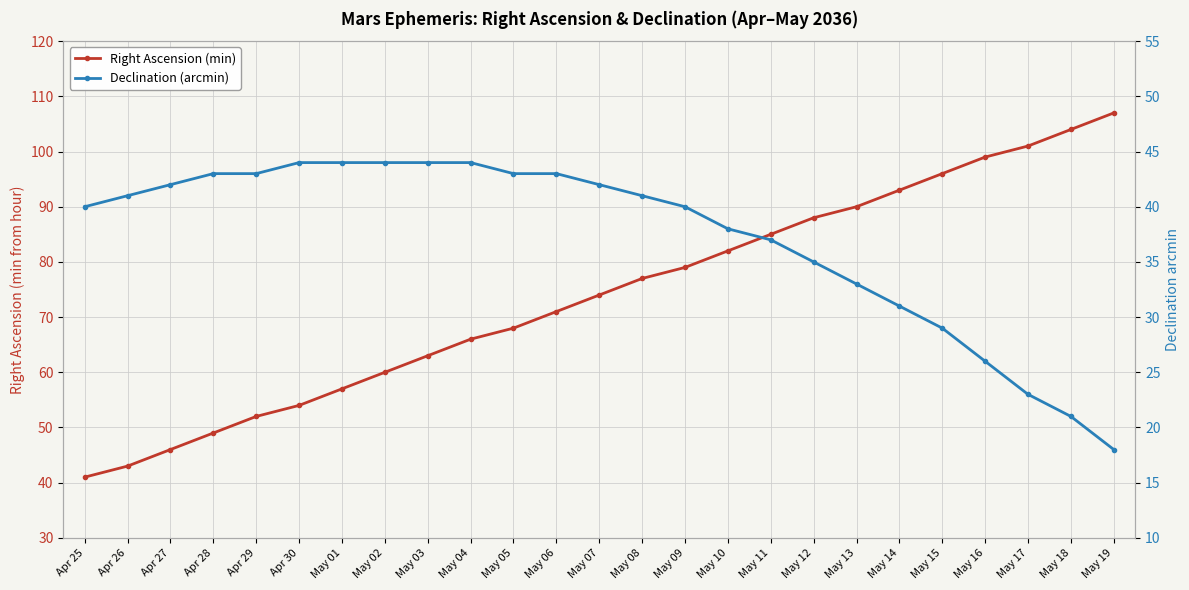

At which label does Right Ascension (min) reach its peak?

May 19